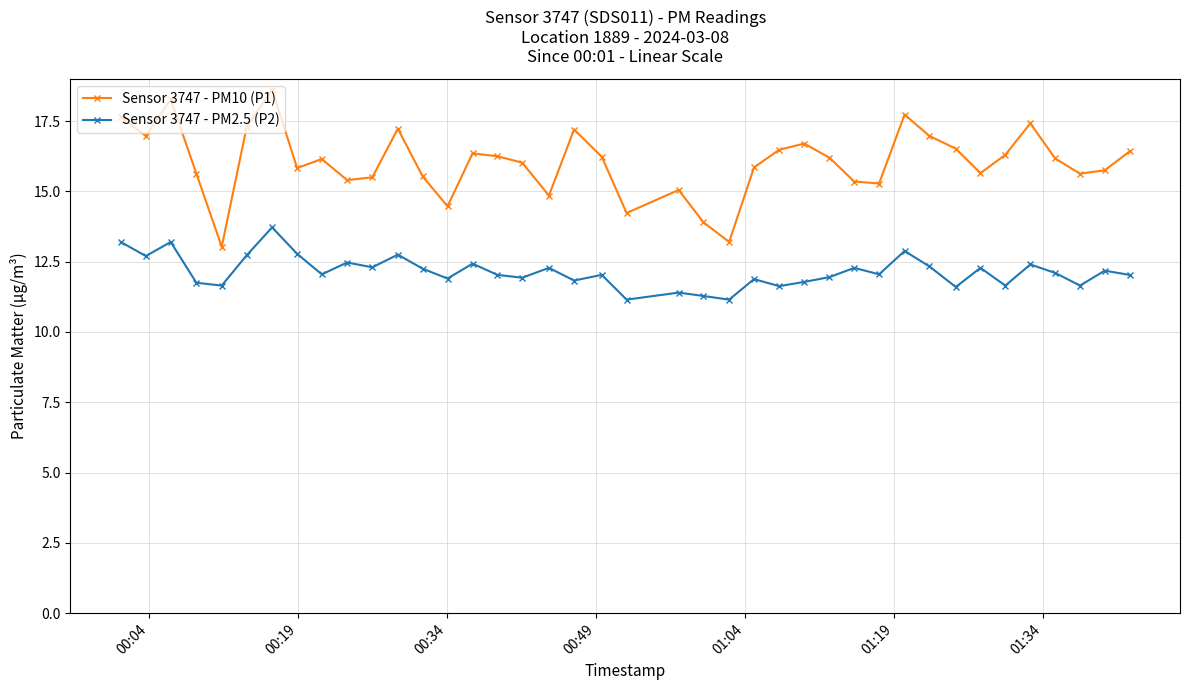

What is the value of the Sensor 3747 - PM10 (P1) point at the 33rd from the left?

16.5